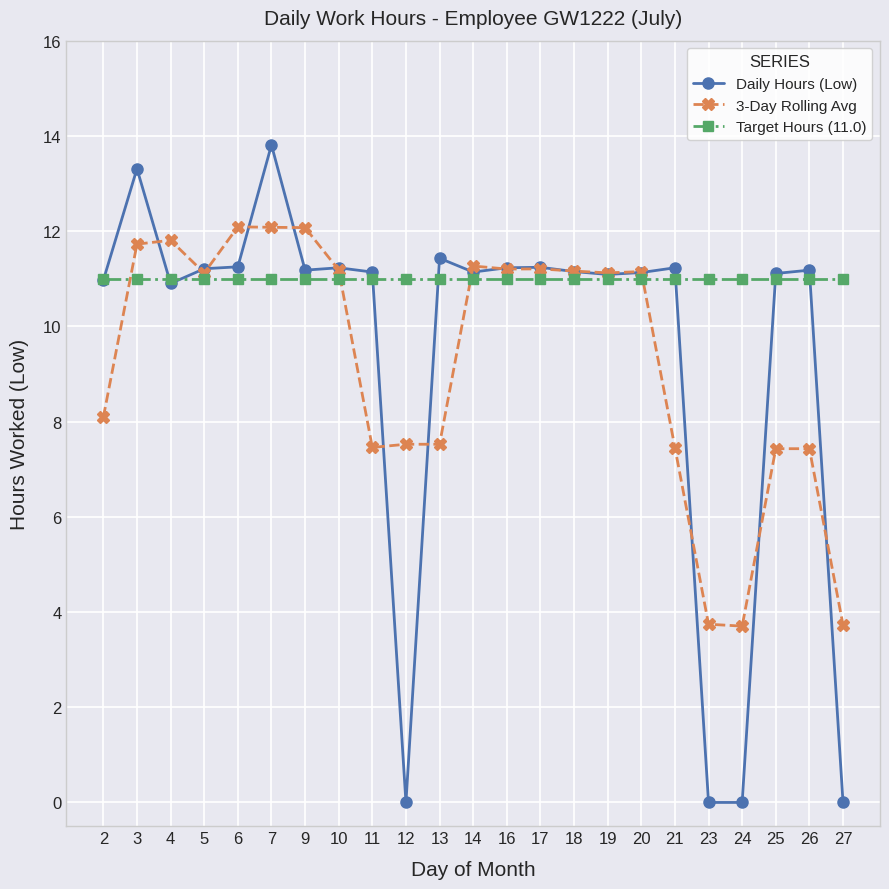

Read the Daily Hours (Low) value at 14.

11.1